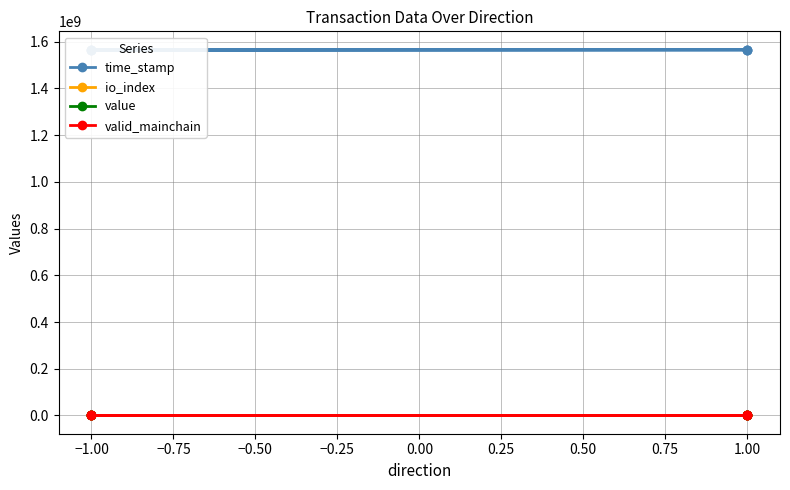

The value of value at 1.00 is 0.0. True or false?

False